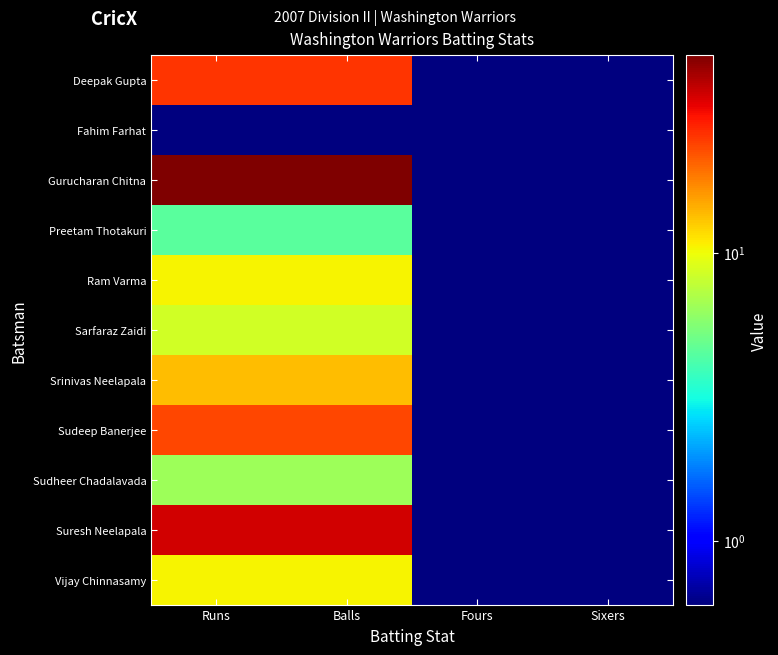

How many data points does each series have?

4